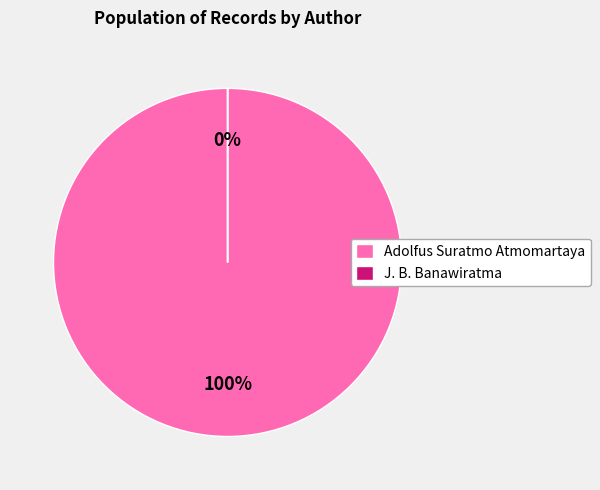

How many slices are in this pie chart?

2